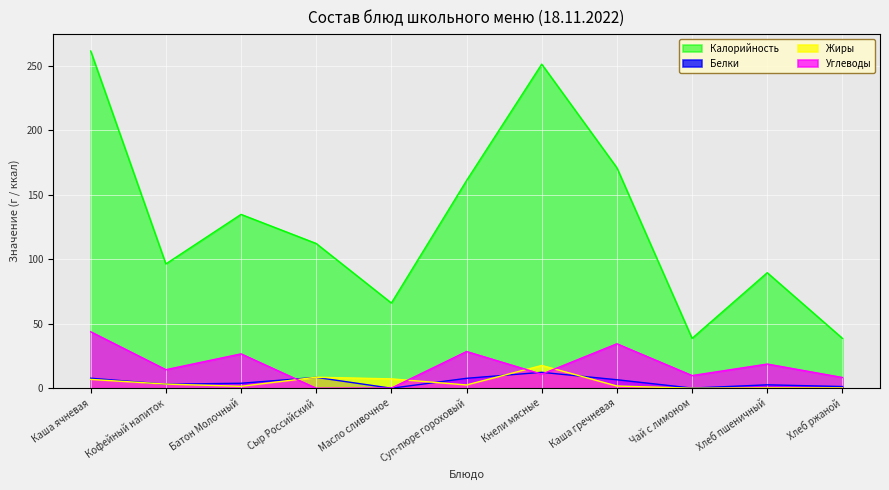

What is the total value across all series at Кофейный напиток?

117.1